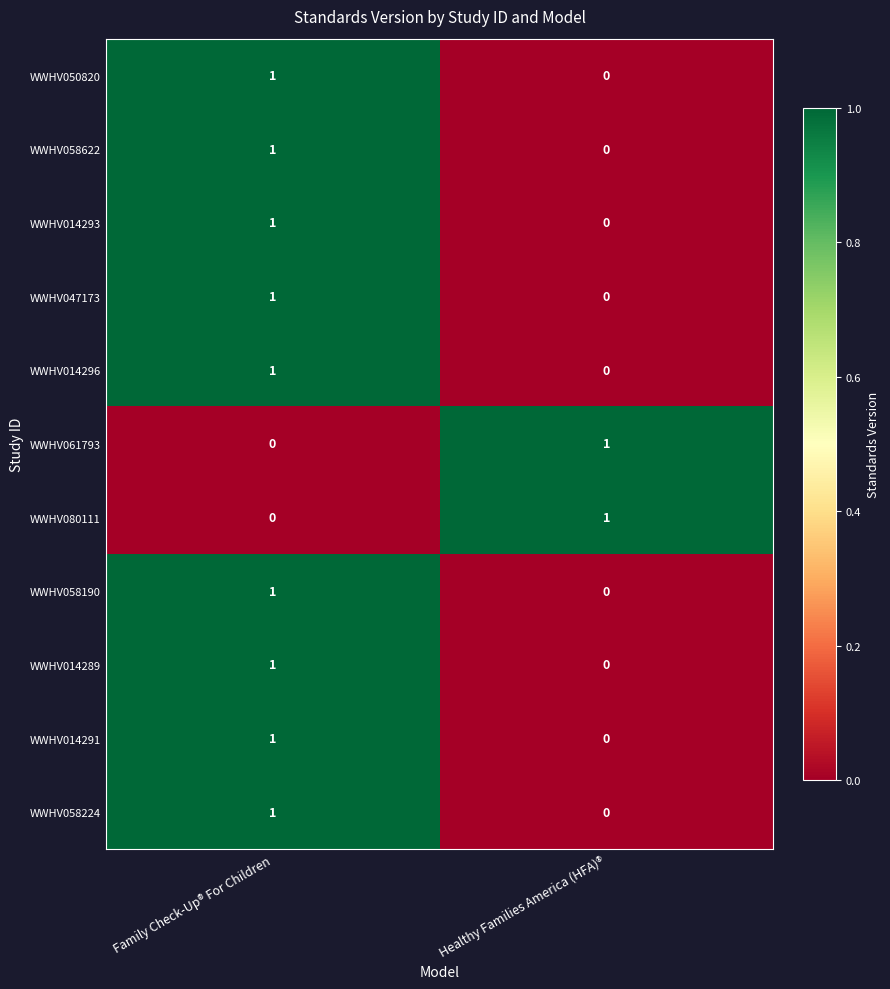

What is the maximum value shown in the chart?

1